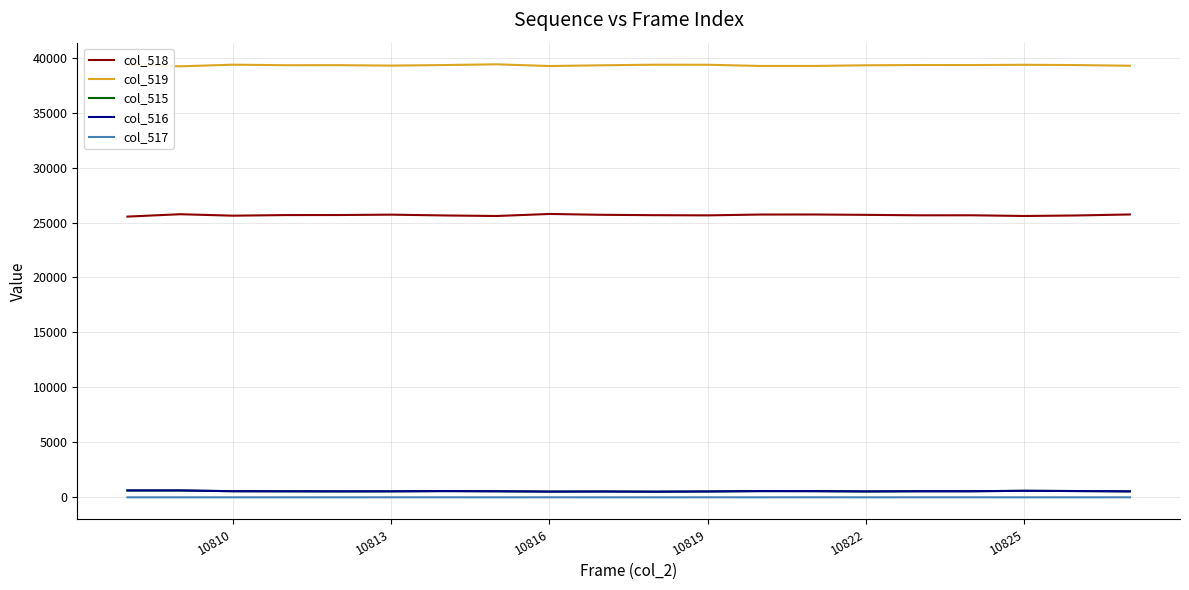

How many values in the col_515 series are below 553?

10